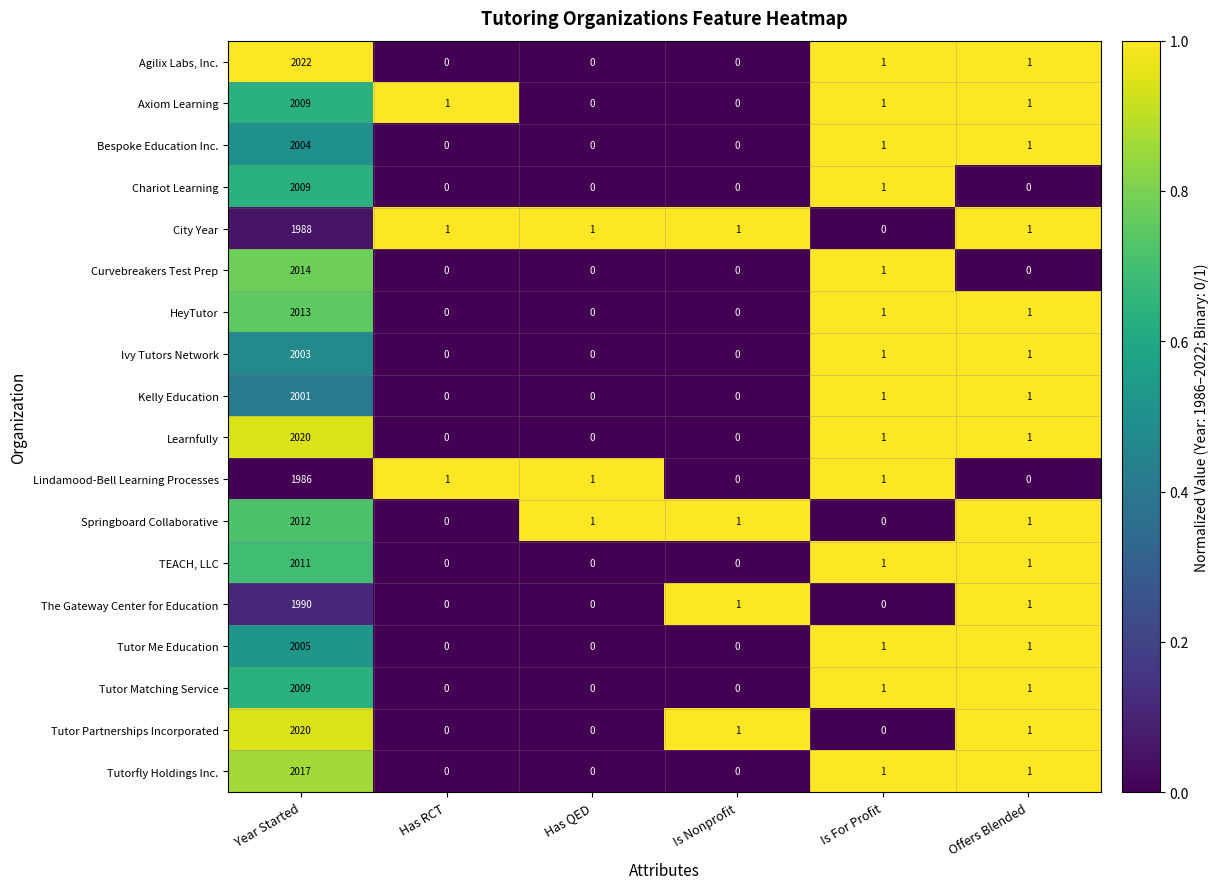

At how many categories does at least one series exceed 0?

6